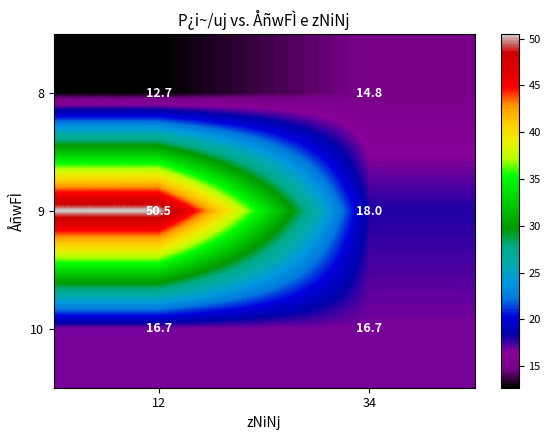

The 8 series shows 12.7 at 12. True or false?

True